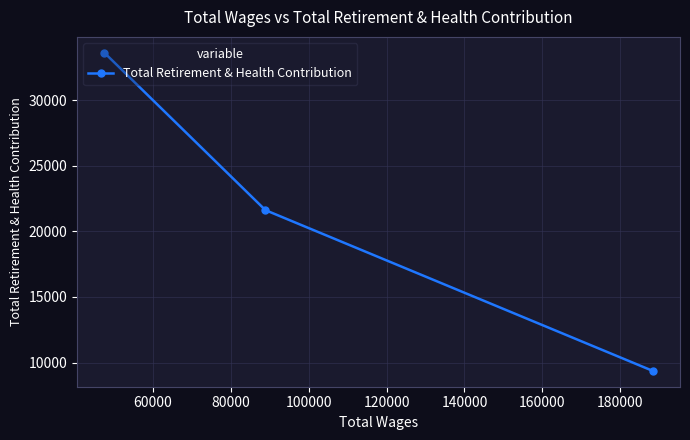

What is the maximum value shown in the chart?

33610